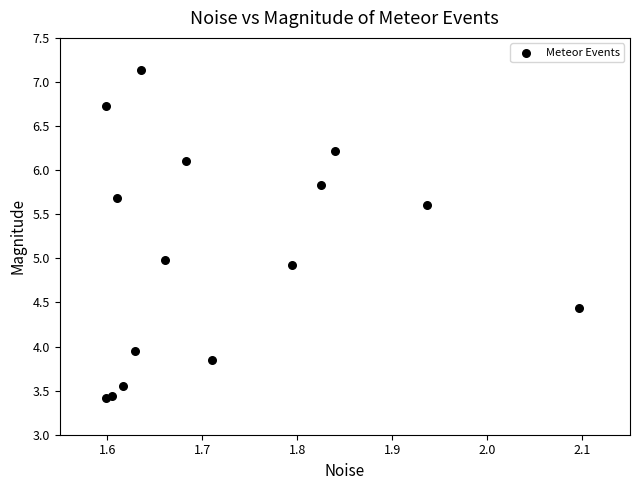

What is the range of X values (max minus min)?

0.5